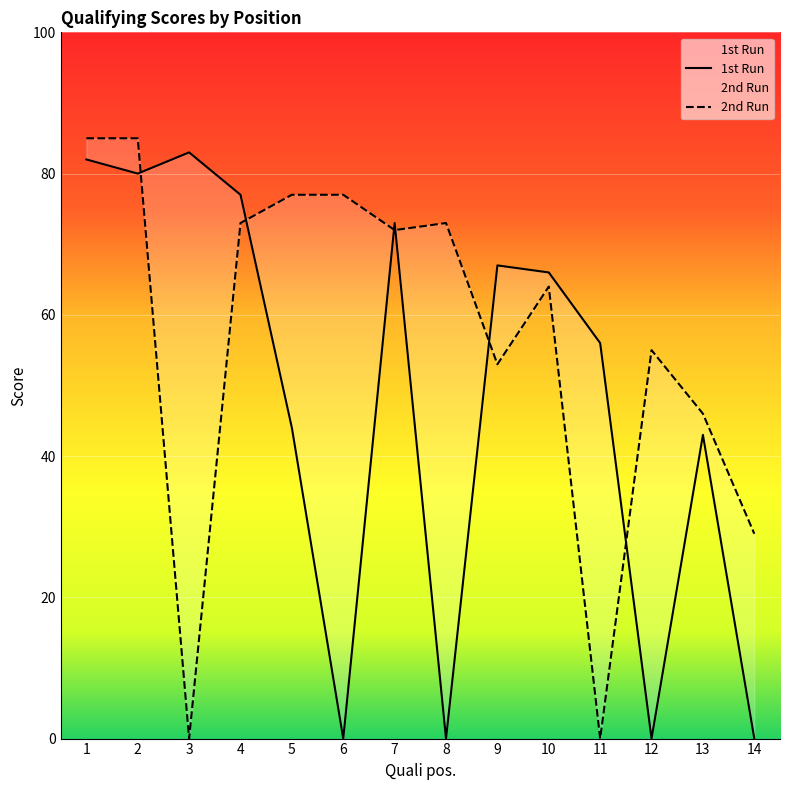

List the labels in order of 2nd Run value, largest first.

1, 2, 5, 6, 4, 8, 7, 10, 12, 9, 13, 14, 3, 11